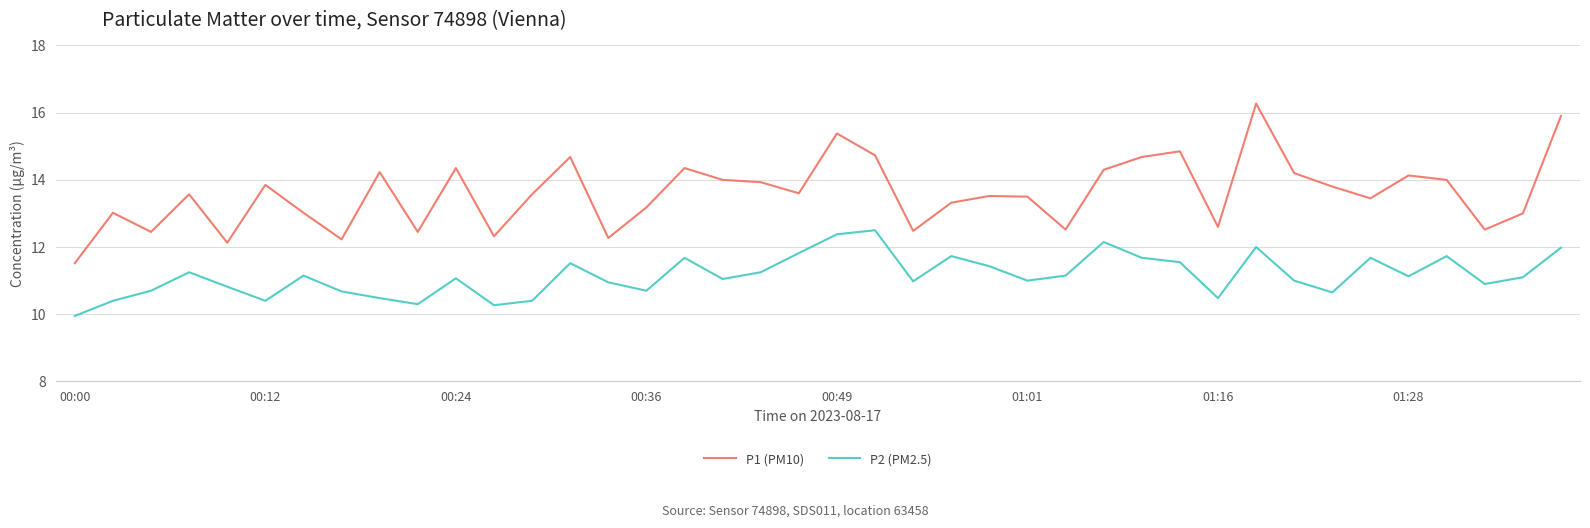

What is the lowest value of the P1 (PM10) series?

11.5